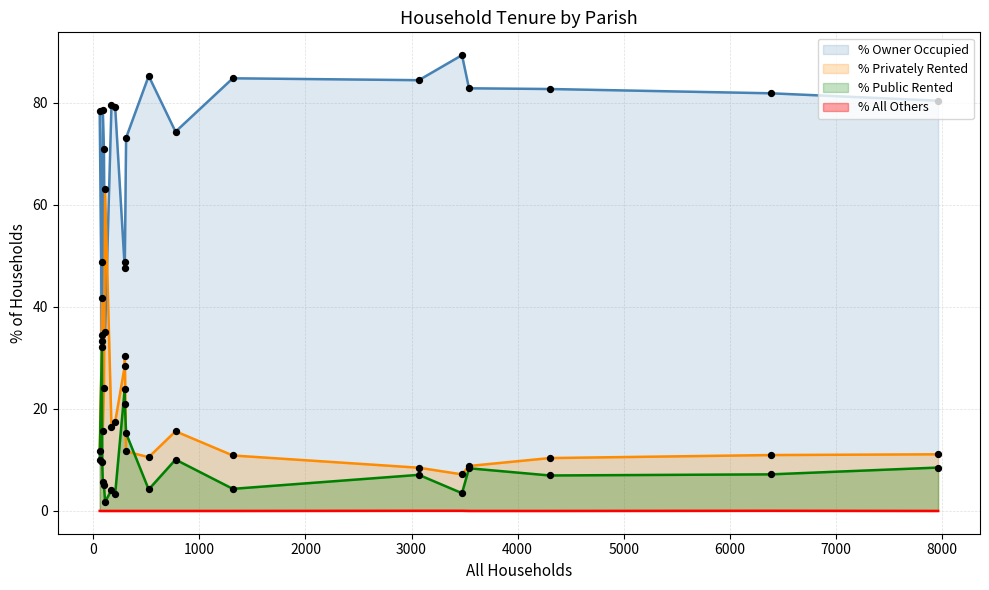

Which series has the largest total across all categories?

% Owner Occupied